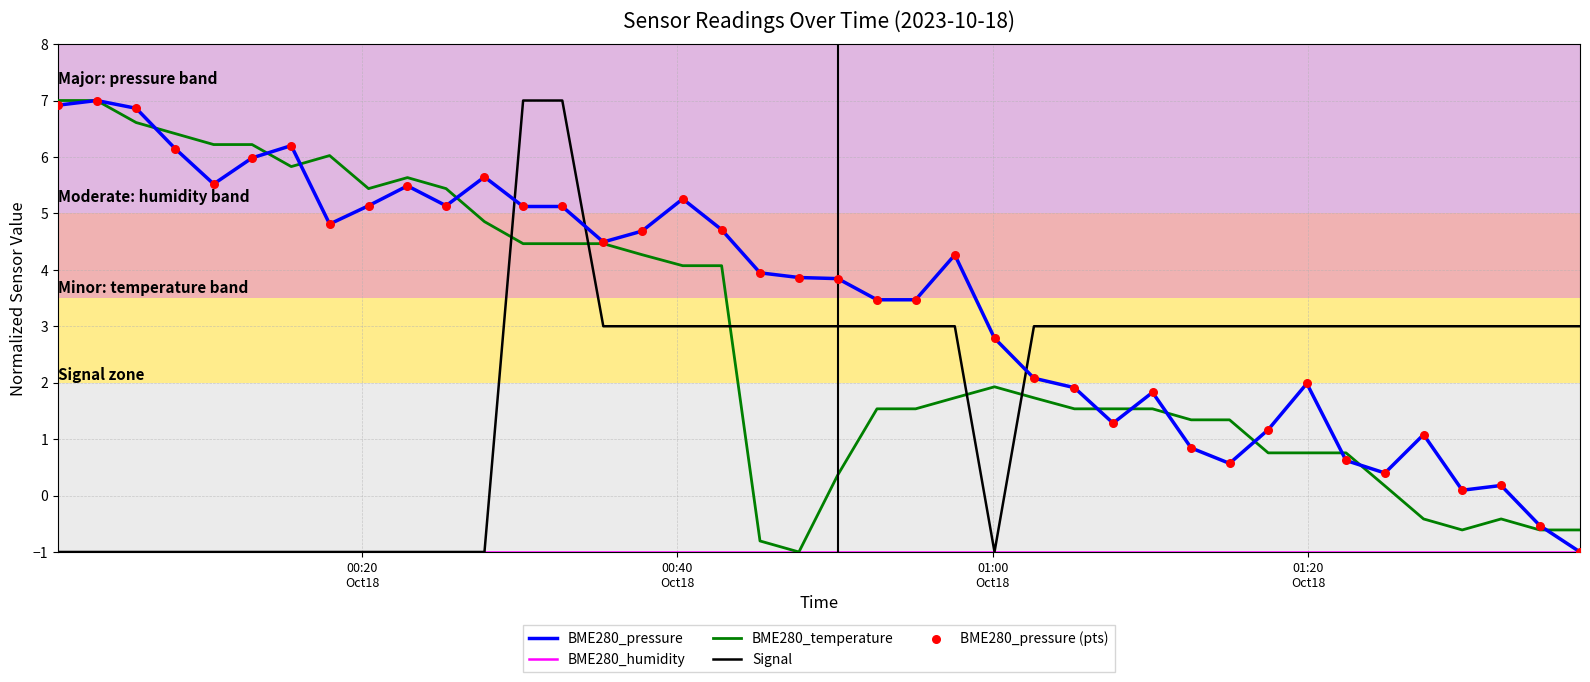

Which series has the largest total across all categories?

BME280_pressure